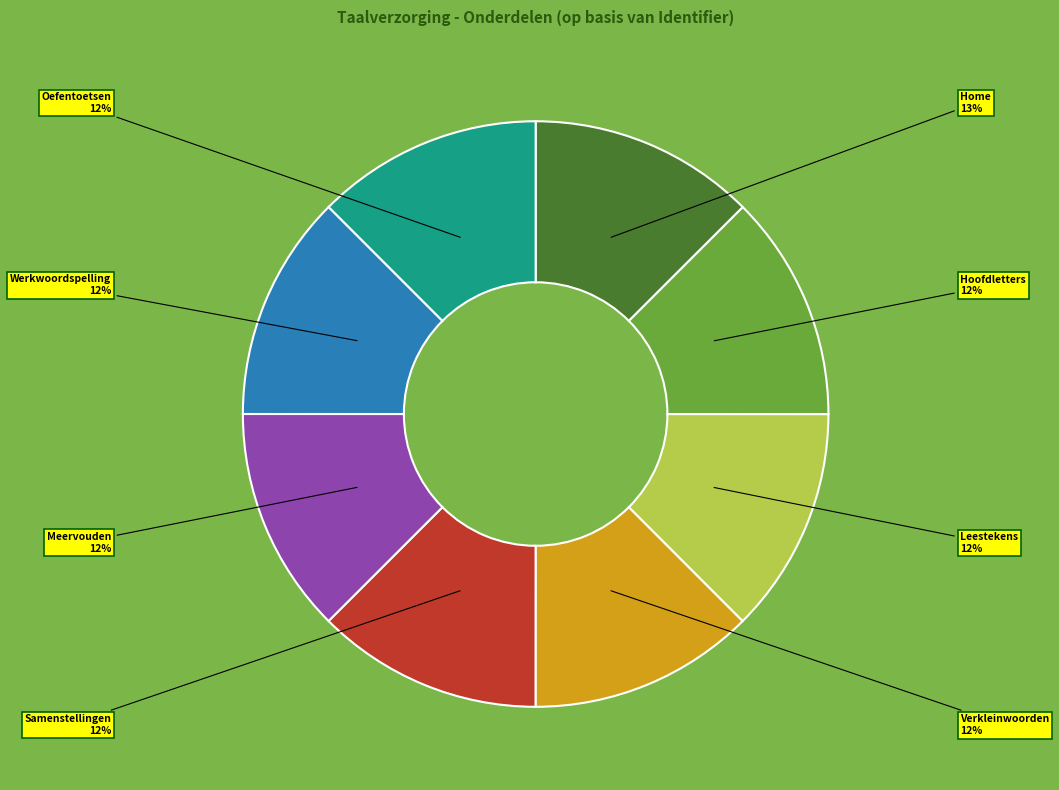

Does any single category account for the majority?

No